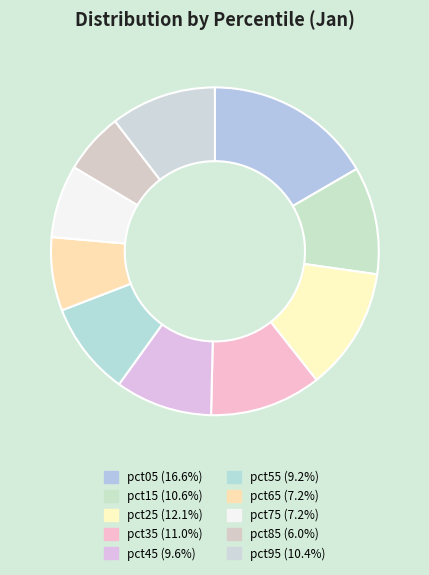

What is the largest slice in the pie chart?

pct05